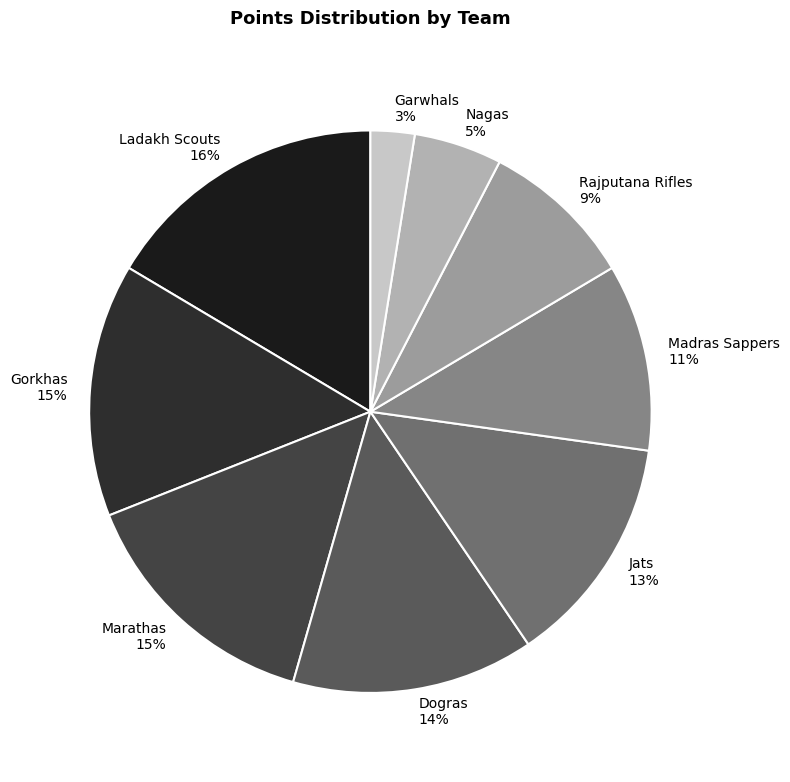

Combined, do Ladakh Scouts and Madras Sappers account for over 50%?

No